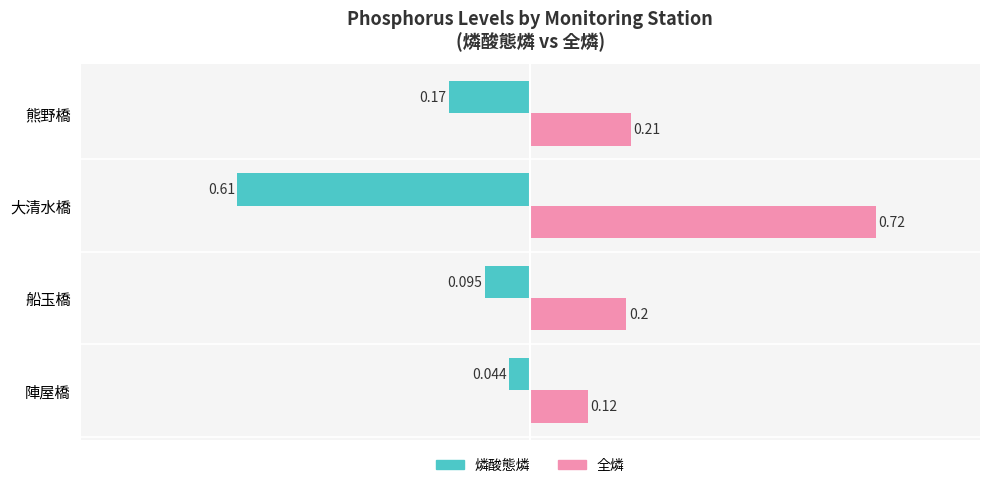

How many series are shown in this chart?

2